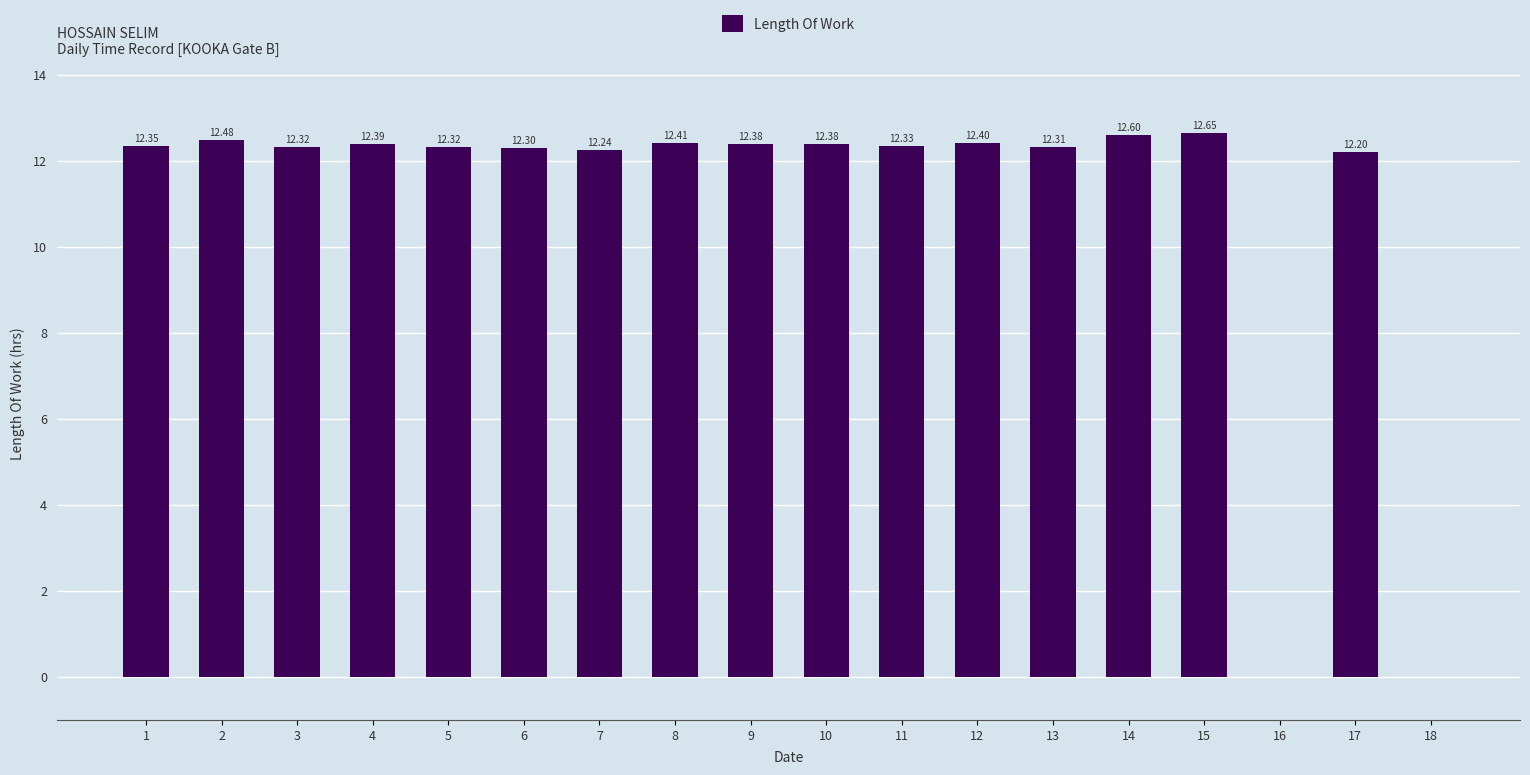

Does the chart contain stacked bars?

No